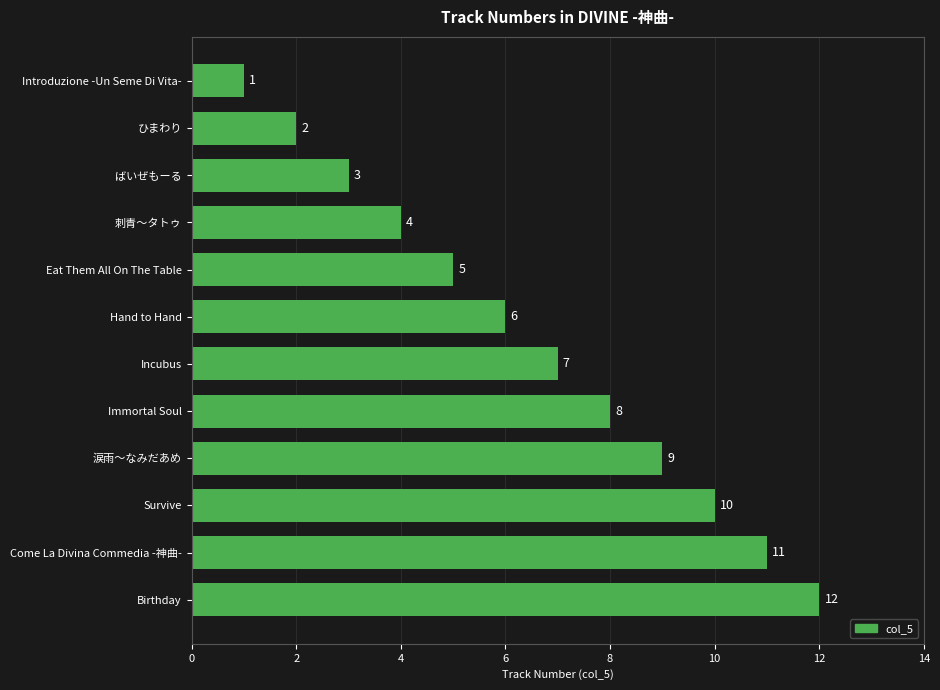

Between Survive and Birthday, which is larger?

Birthday